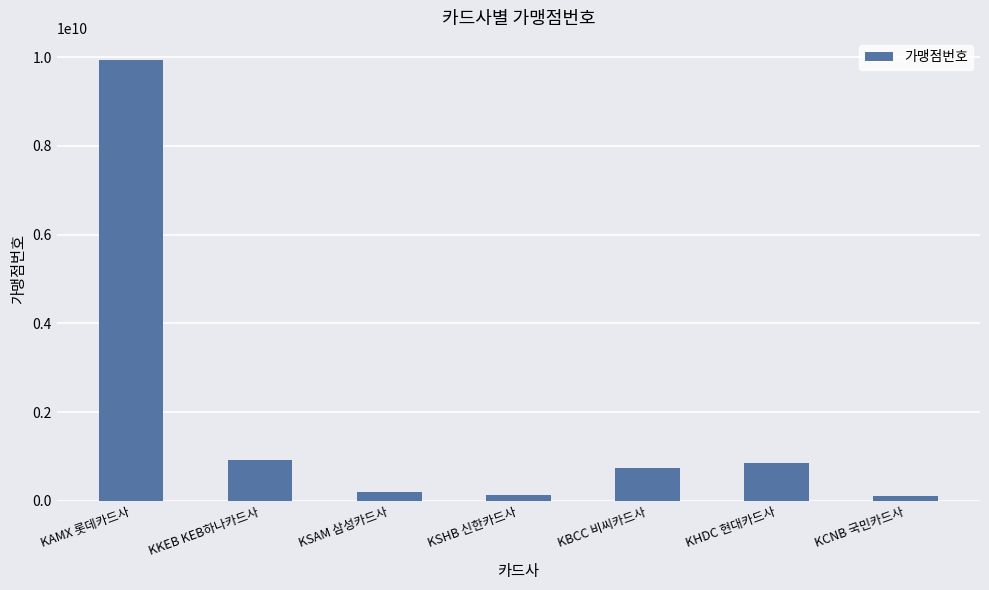

What is the difference between the maximum and minimum values?

9820344461